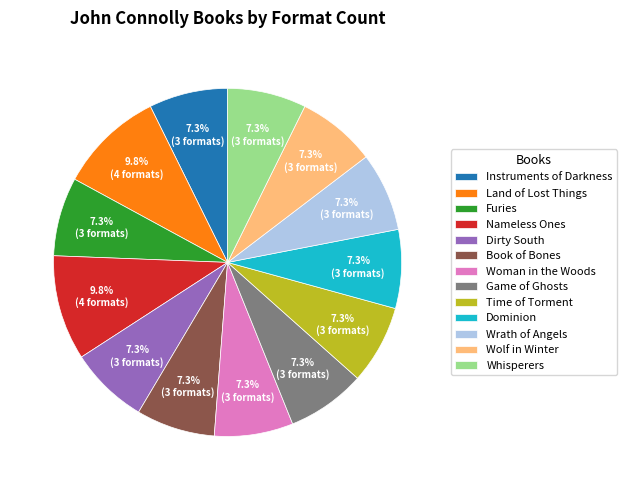

True or false: Wrath of Angels accounts for 1% of the total.

False